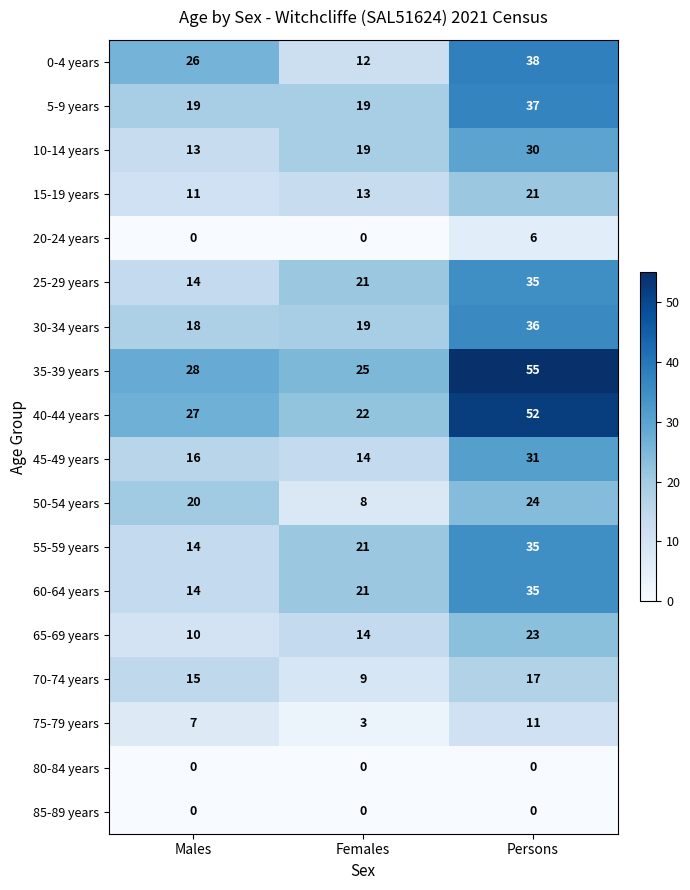

What is the maximum value shown in the chart?

55